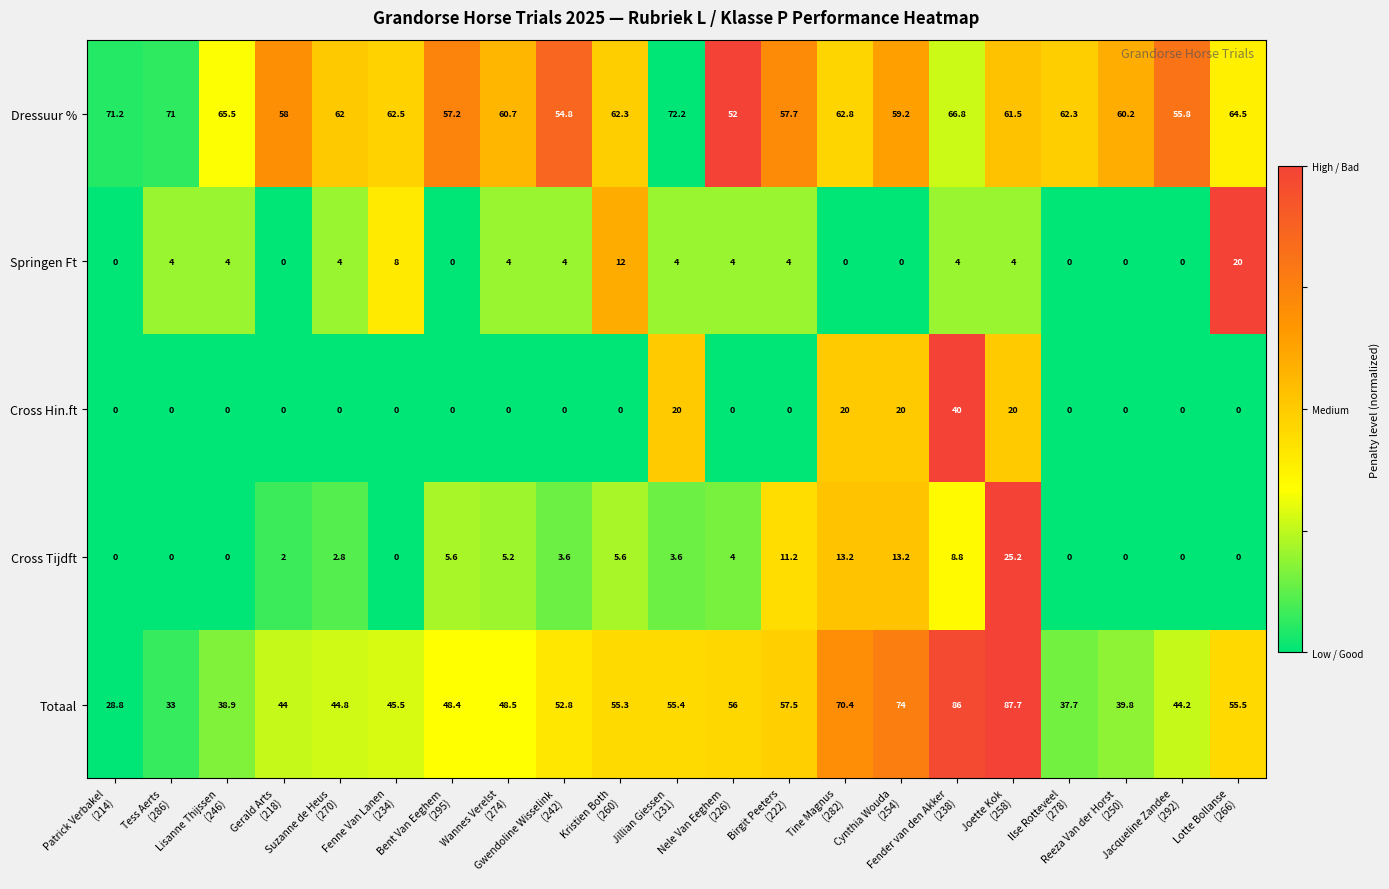

Which series has the largest total across all categories?

Dressuur %